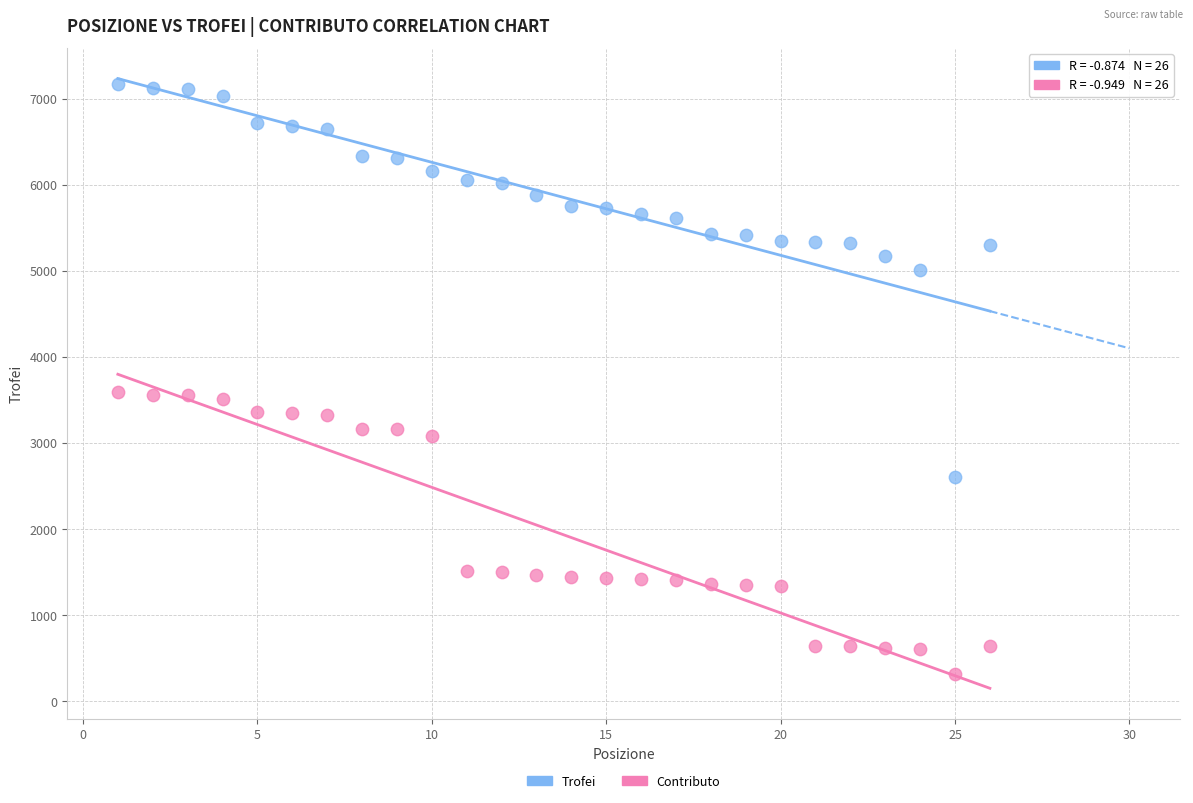

Which series reaches the minimum Y coordinate?

Contributo